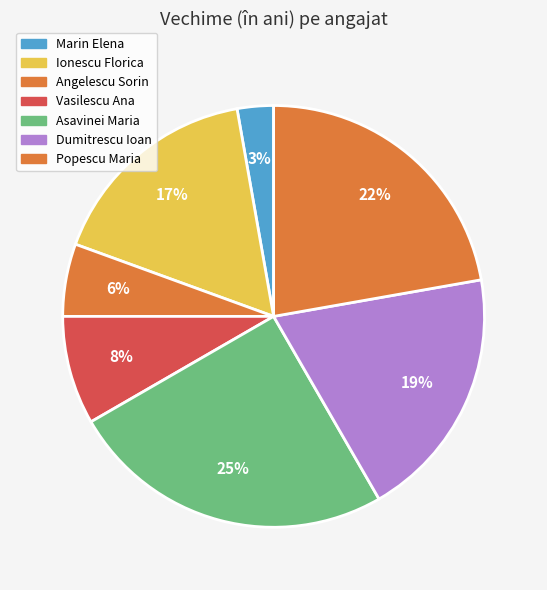

Combined, do Dumitrescu Ioan and Ionescu Florica account for over 50%?

No